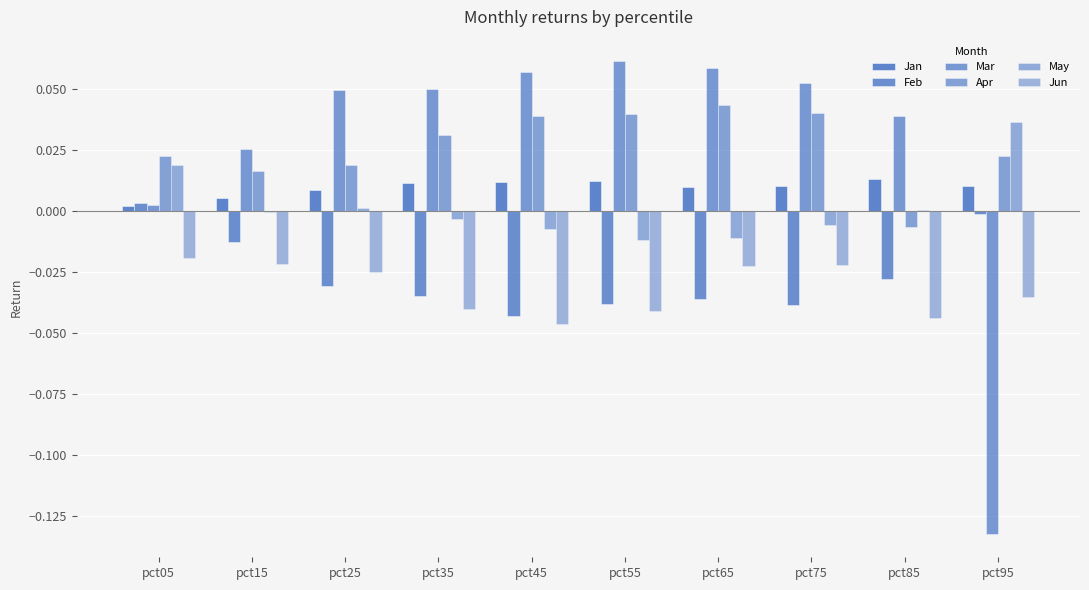

Count the number of data series in this chart.

6